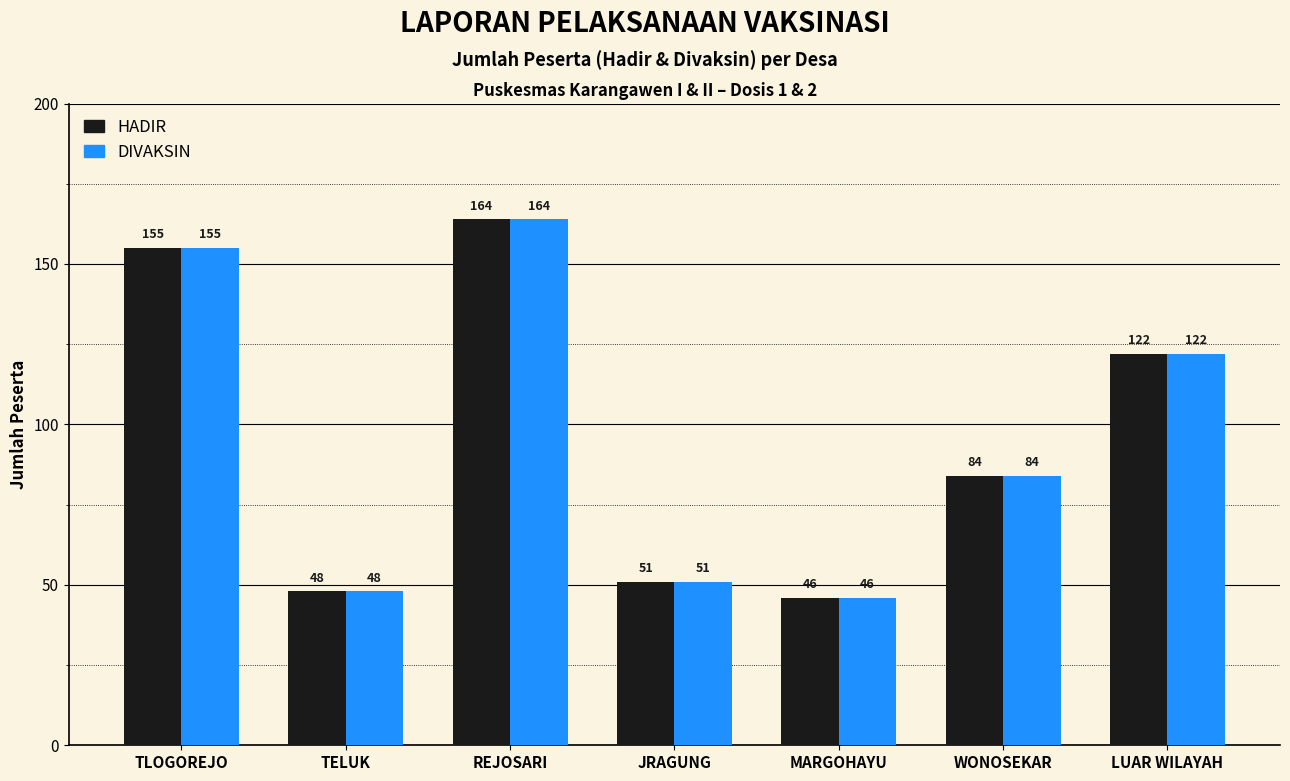

What is the maximum value shown in the chart?

164